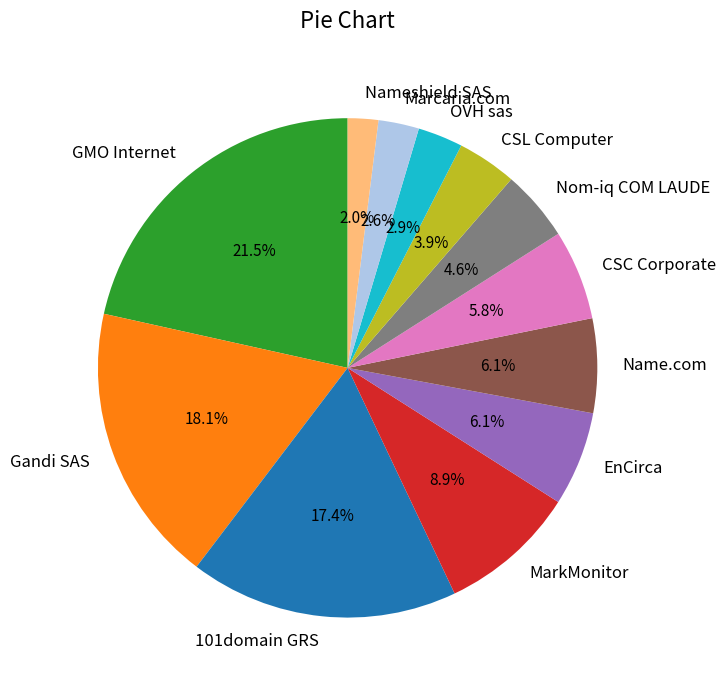

Count the number of slices in the pie.

12